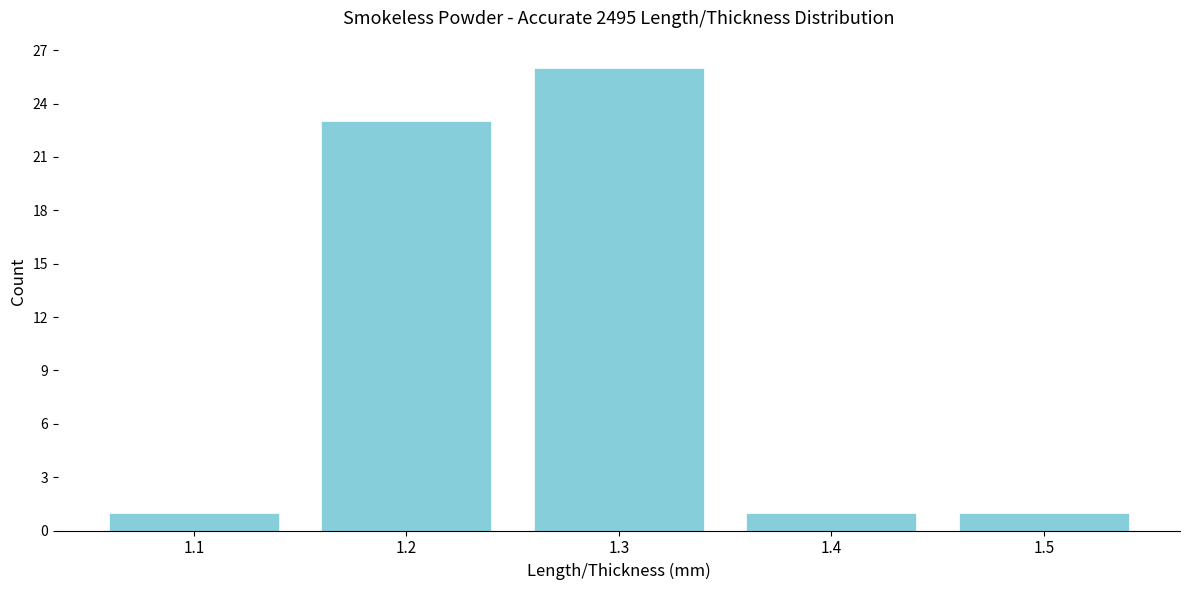

Which range on the x-axis has the tallest bar?

1.25 to 1.35